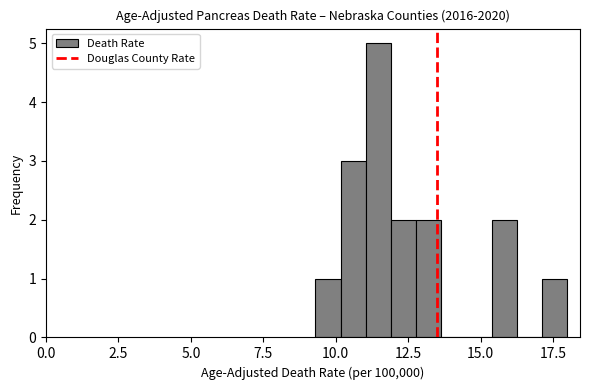

Read against the x-axis, roughly where is the centre of the tallest bar?

11.5